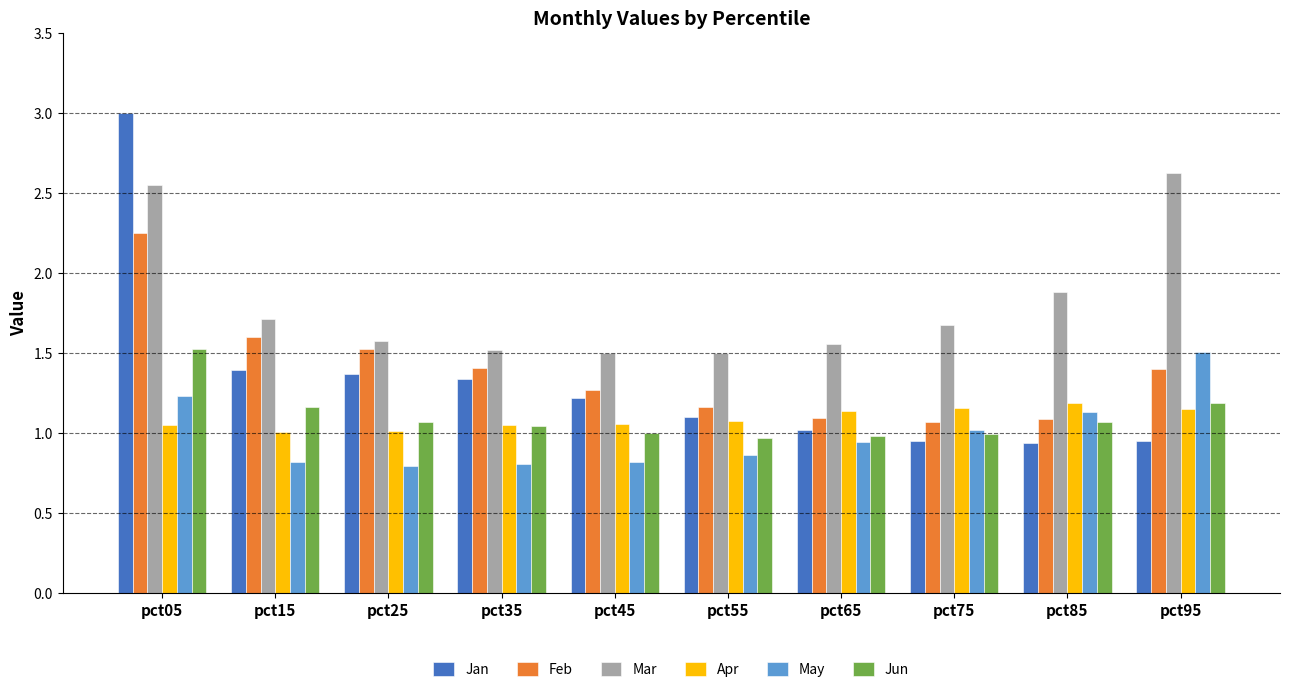

At which label does May reach its peak?

pct95